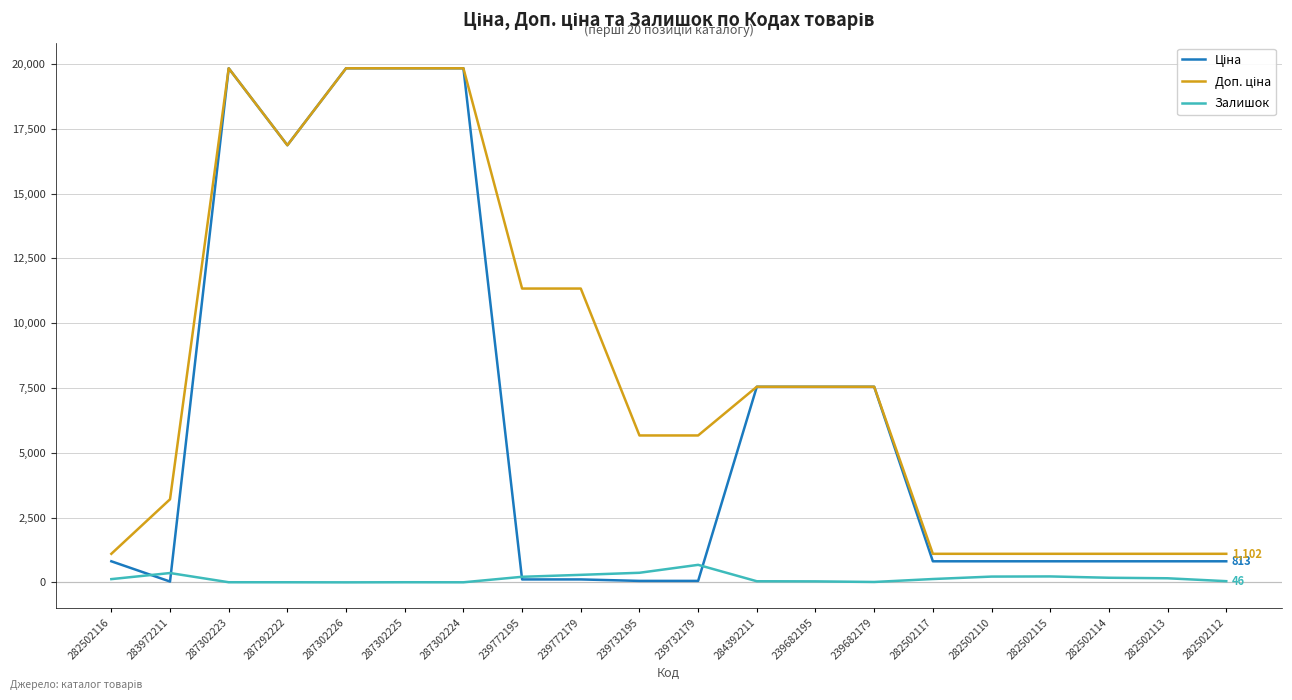

What is the maximum value shown in the chart?

19831.1